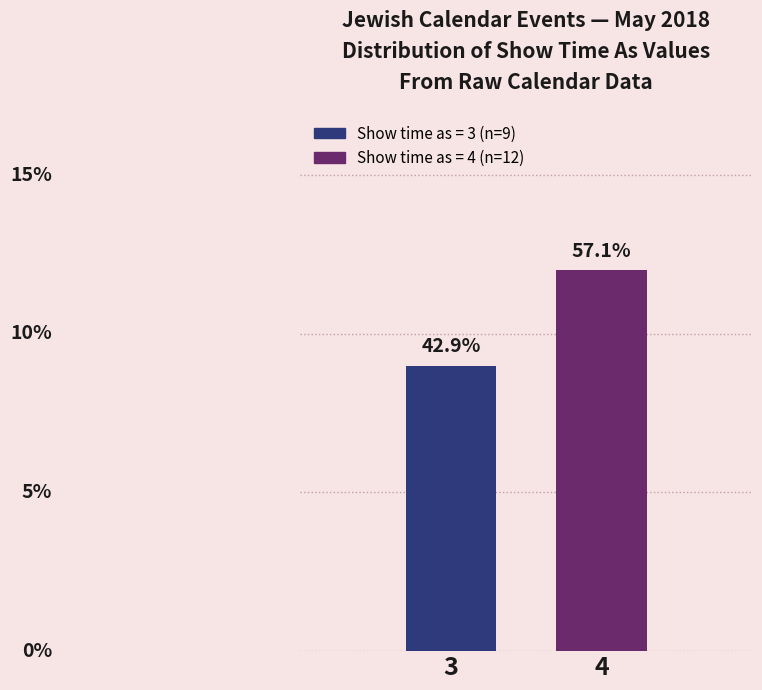

Does the chart contain any negative values?

No